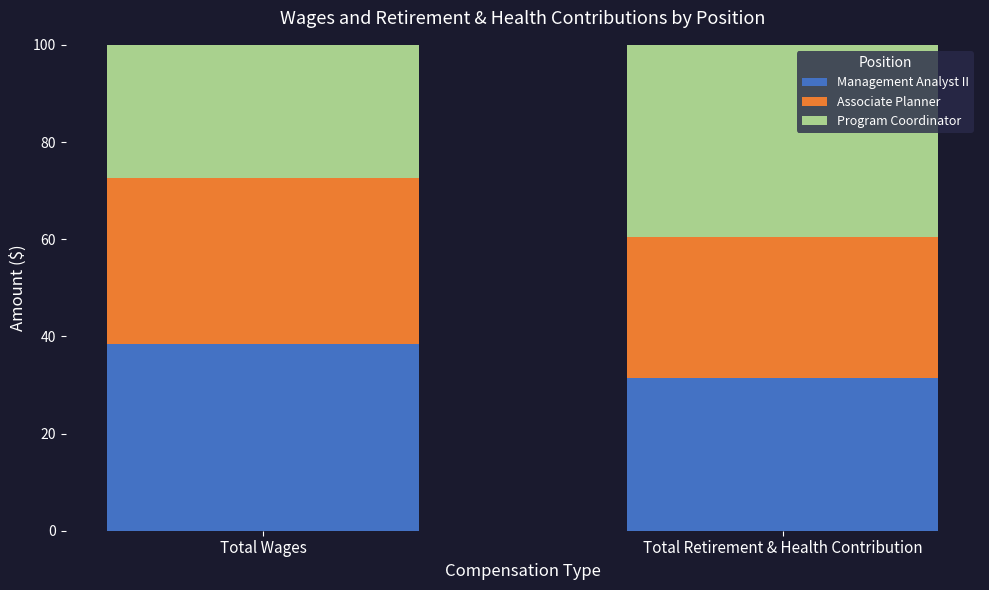

What is the total value across all series at Total Retirement & Health Contribution?

100.0